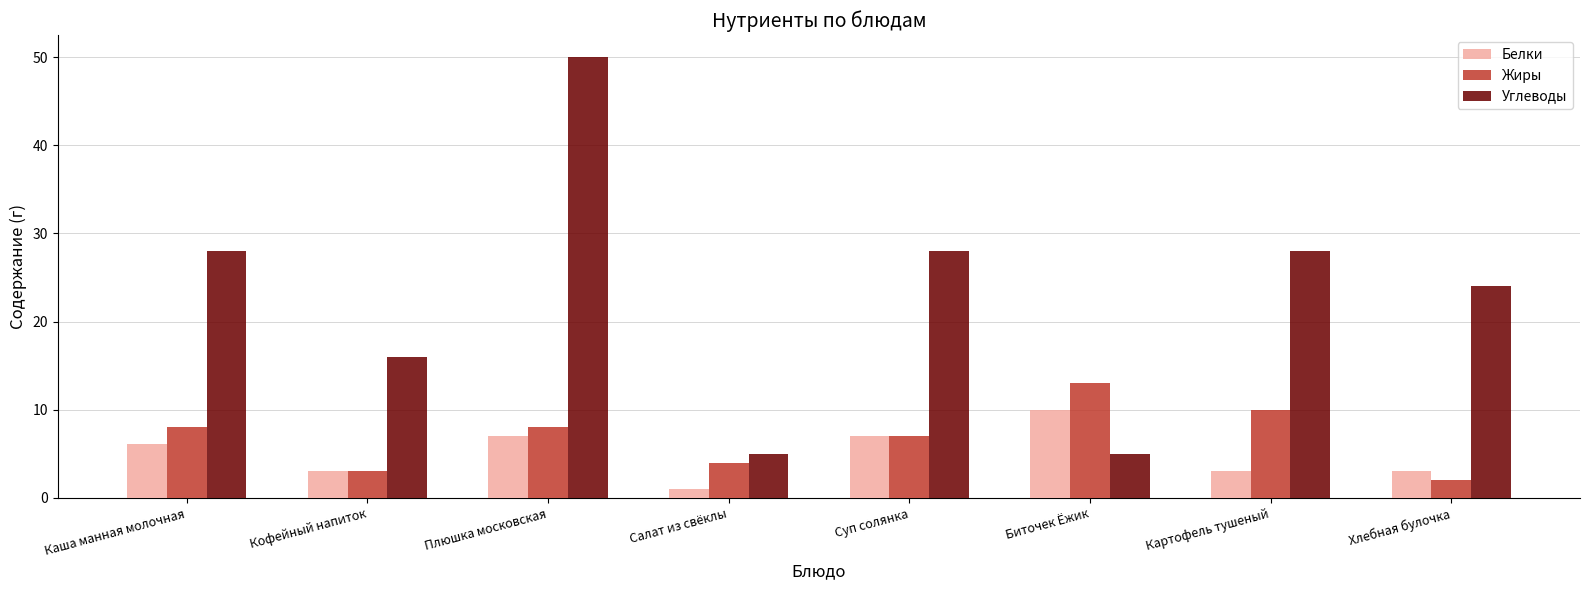

What is the difference between the Жиры values at Салат из свёклы and Каша манная молочная?

4.0